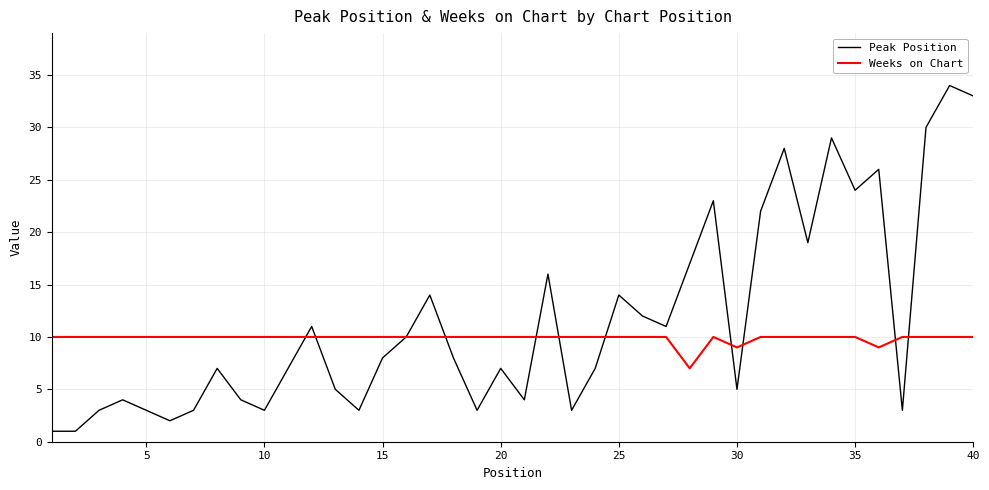

What is the average value of the Weeks on Chart series?

10